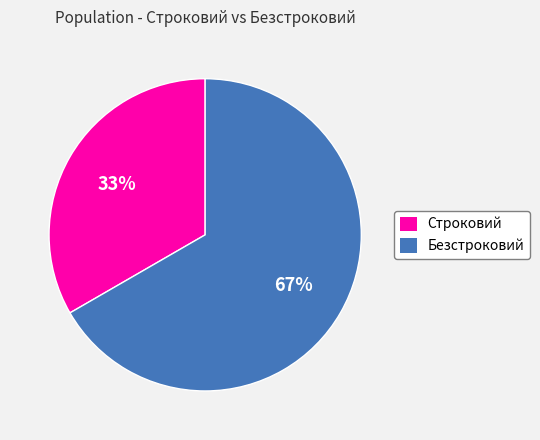

Which has a higher value, Строковий or Безстроковий?

Безстроковий